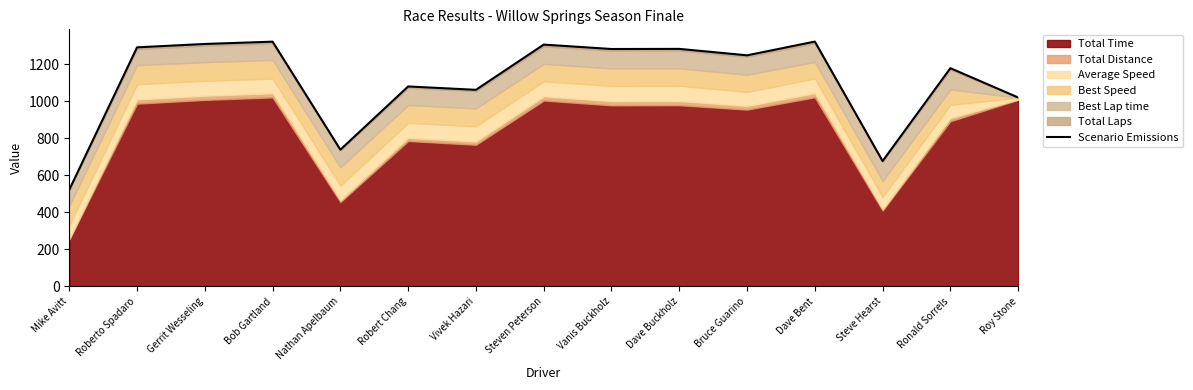

The value at Roy Stone is 1451.5. True or false?

False